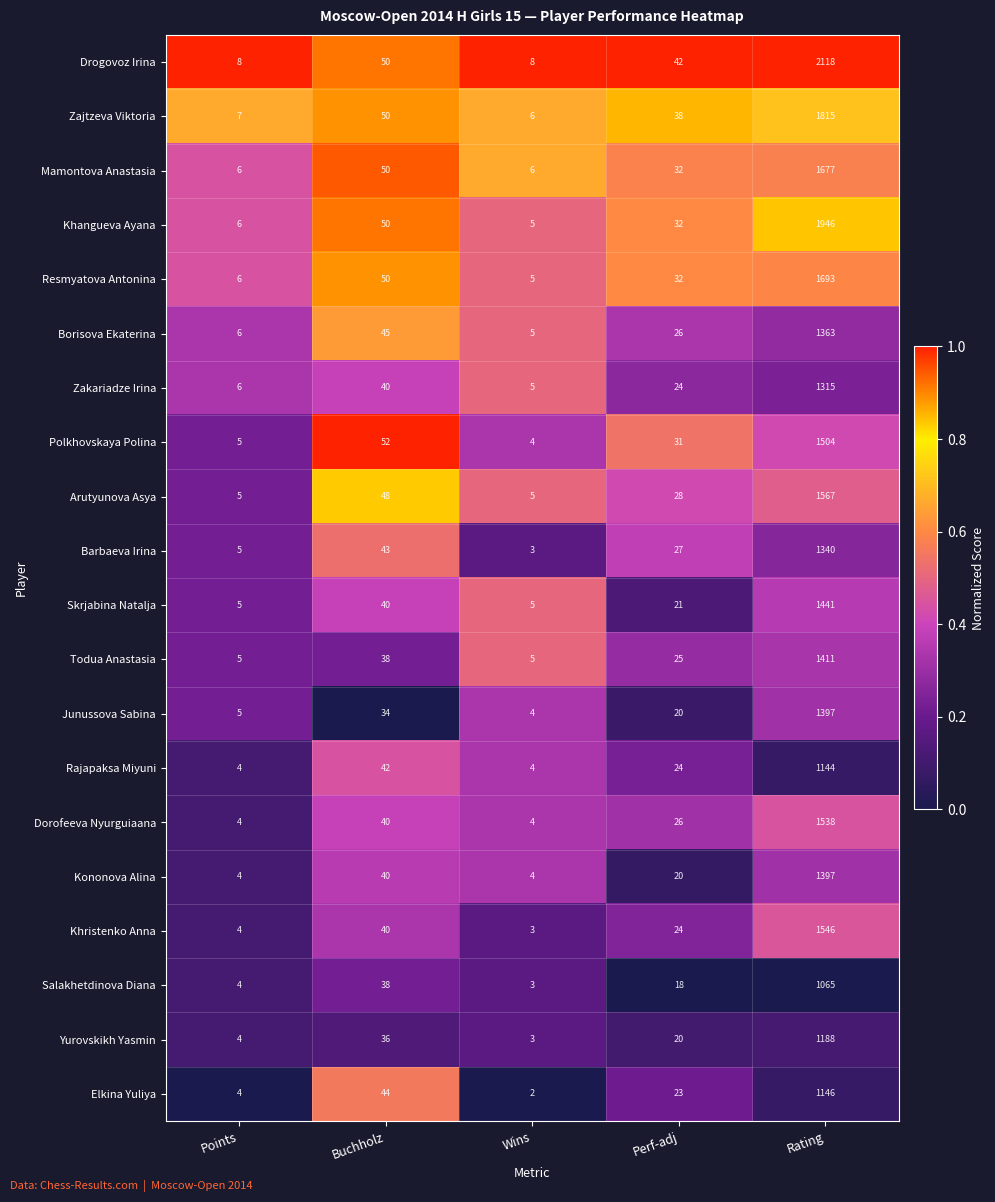

What is the difference between the maximum and minimum values in the Mamontova Anastasia series?

1671